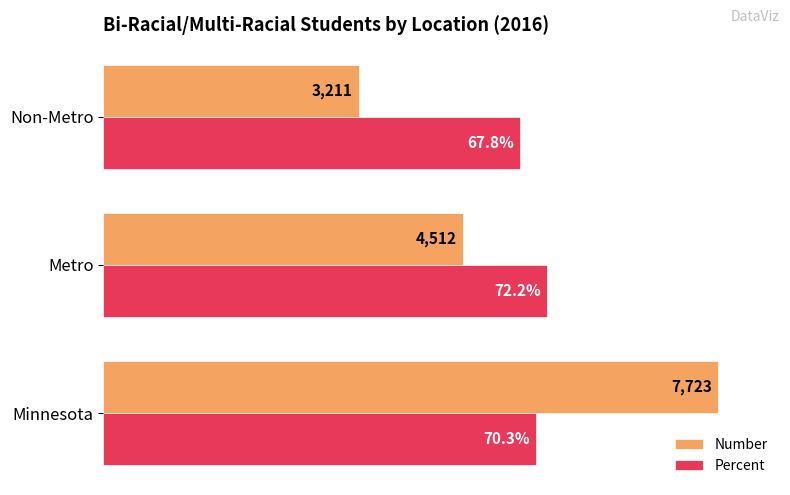

Which category has the highest value in the Percent series?

Metro